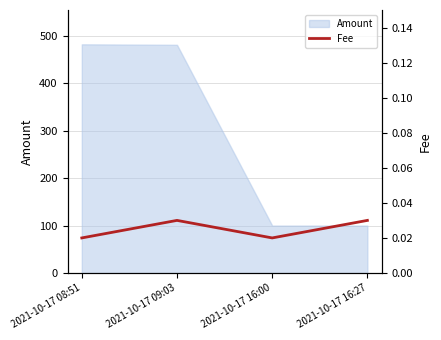

Does the chart display data point markers on the line(s)?

No